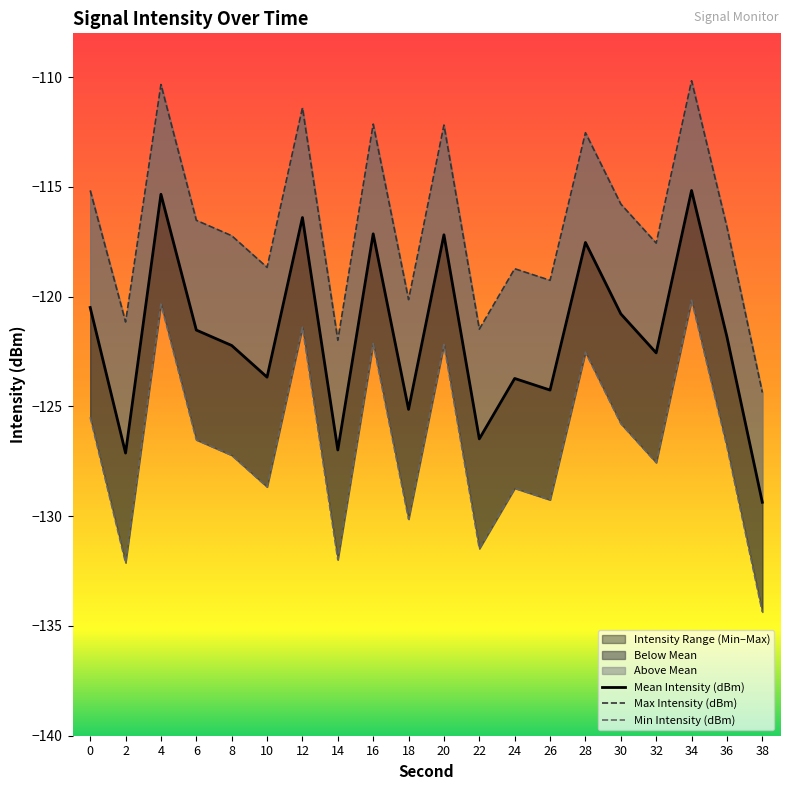

In Min Intensity (dBm), how many points are lower than both neighbors (excluding endpoints)?

7